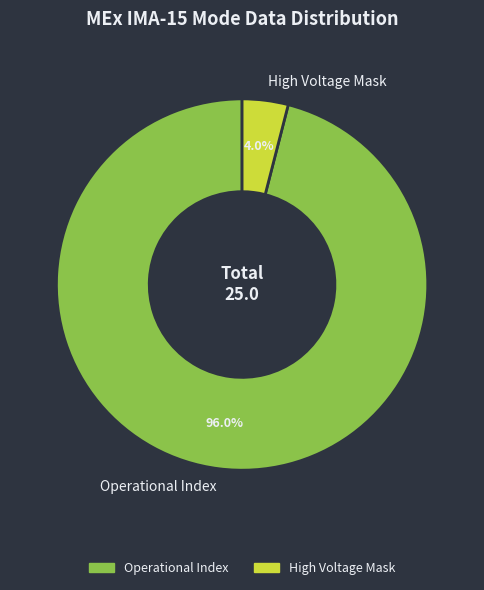

What is the ratio of the value at Operational Index to the value at High Voltage Mask?

24.0